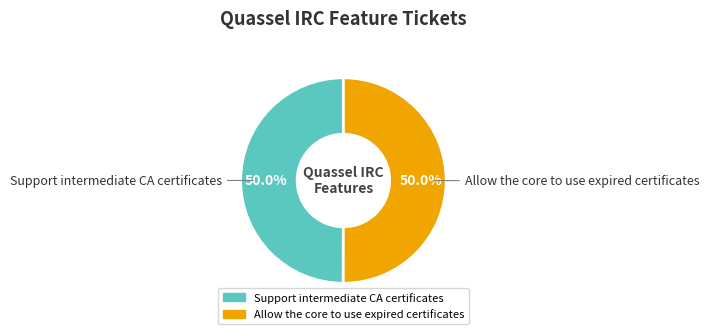

What percentage is the Allow the core to use expired certificates slice, to the nearest percent?

50%